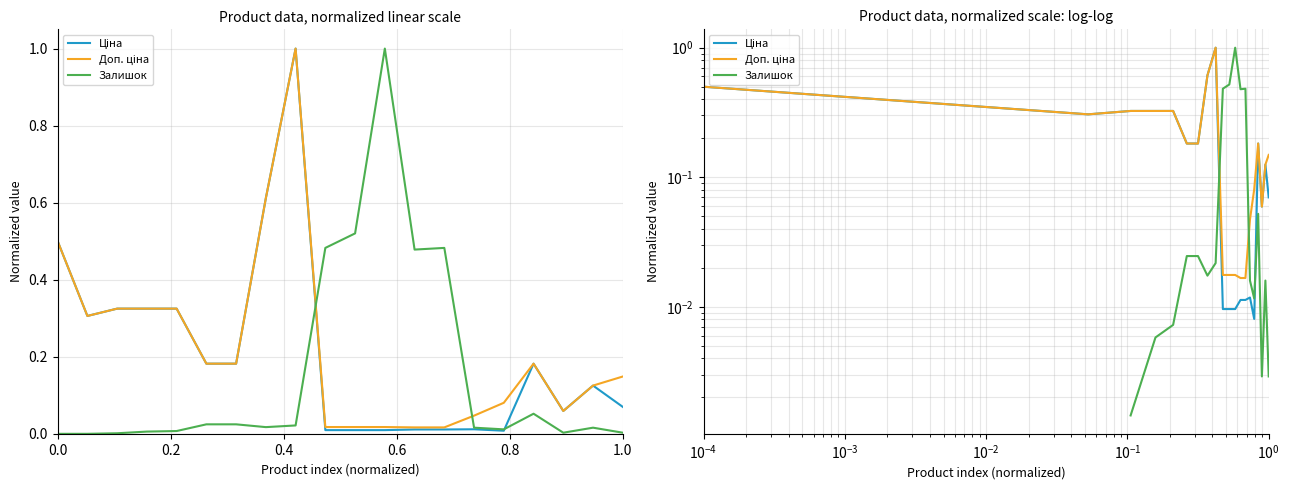

Reading left to right, list all the values displayed in this chart.

Ціна: 0.5	0.3	0.3	0.3	0.3	0.2	0.2	0.6	1.0	0.0	0.0	0.0	0.0	0.0	0.0	0.0	0.2	0.1	0.1	0.1
Доп. ціна: 0.5	0.3	0.3	0.3	0.3	0.2	0.2	0.6	1.0	0.0	0.0	0.0	0.0	0.0	0.0	0.1	0.2	0.1	0.1	0.1
Залишок: 0.0	0.0	0.0	0.0	0.0	0.0	0.0	0.0	0.0	0.5	0.5	1.0	0.5	0.5	0.0	0.0	0.1	0.0	0.0	0.0